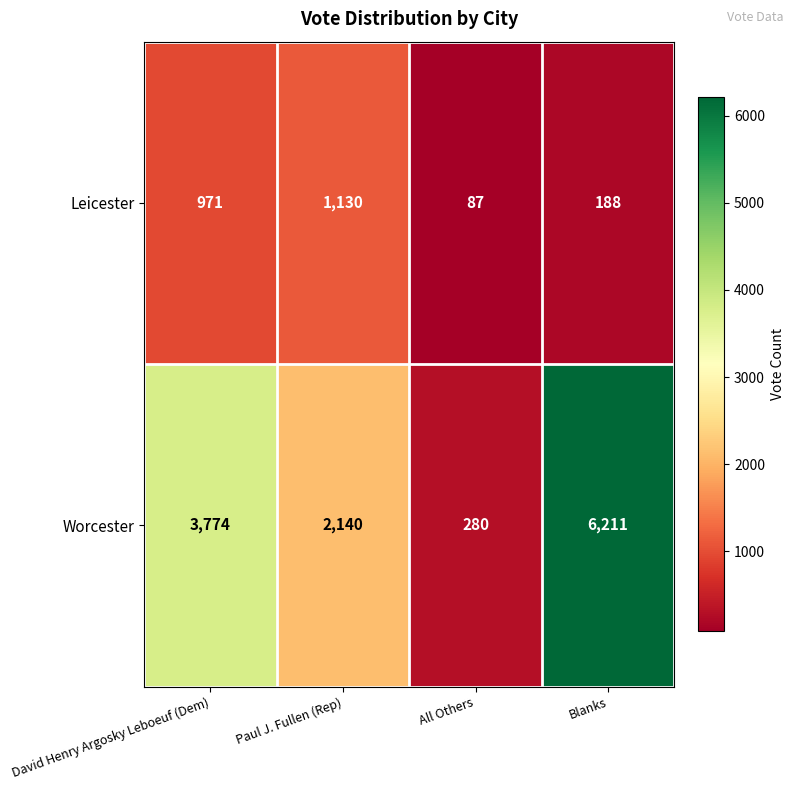

What is the spread (max minus min) of values at David Henry Argosky Leboeuf (Dem)?

2803